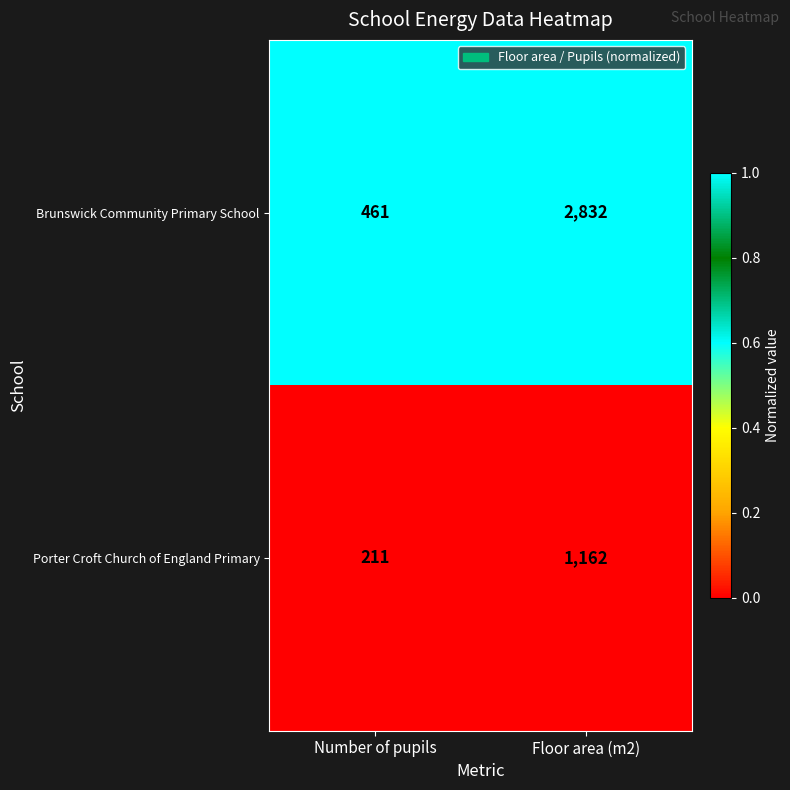

Which series has the largest total across all categories?

Brunswick Community Primary School